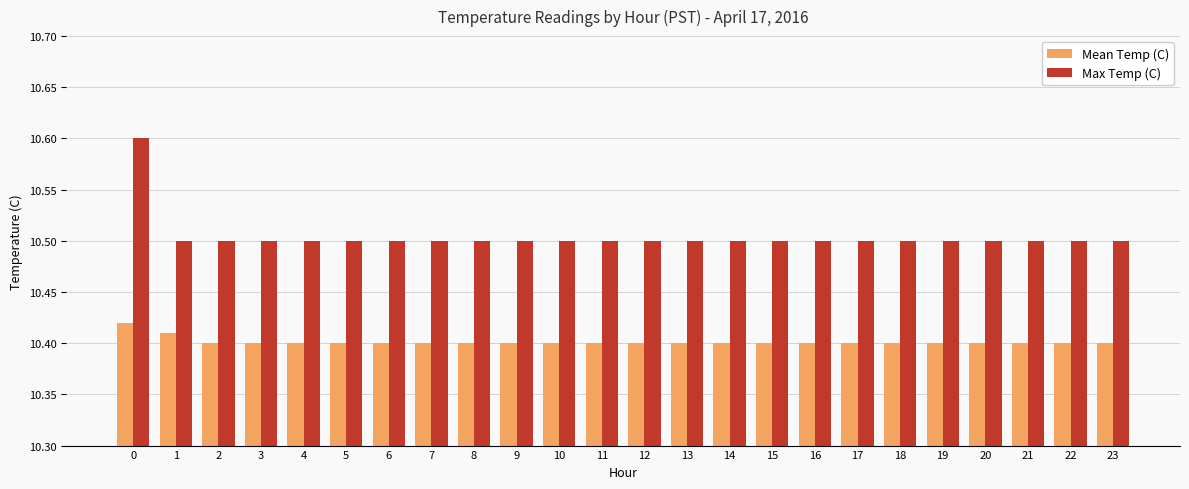

What is the maximum value shown in the chart?

10.6